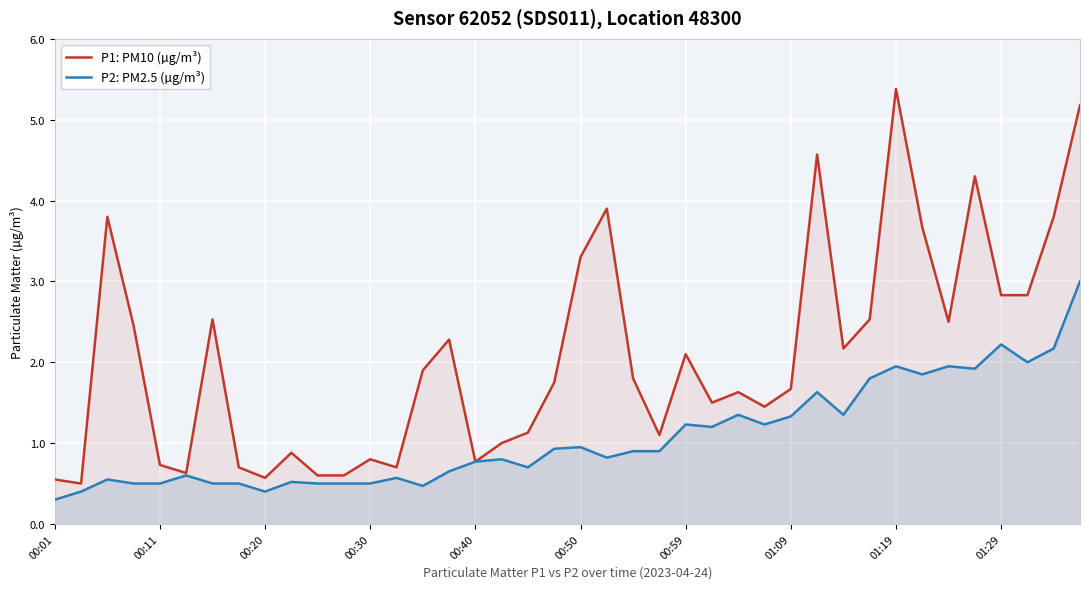

At how many categories does at least one series exceed 2?

18